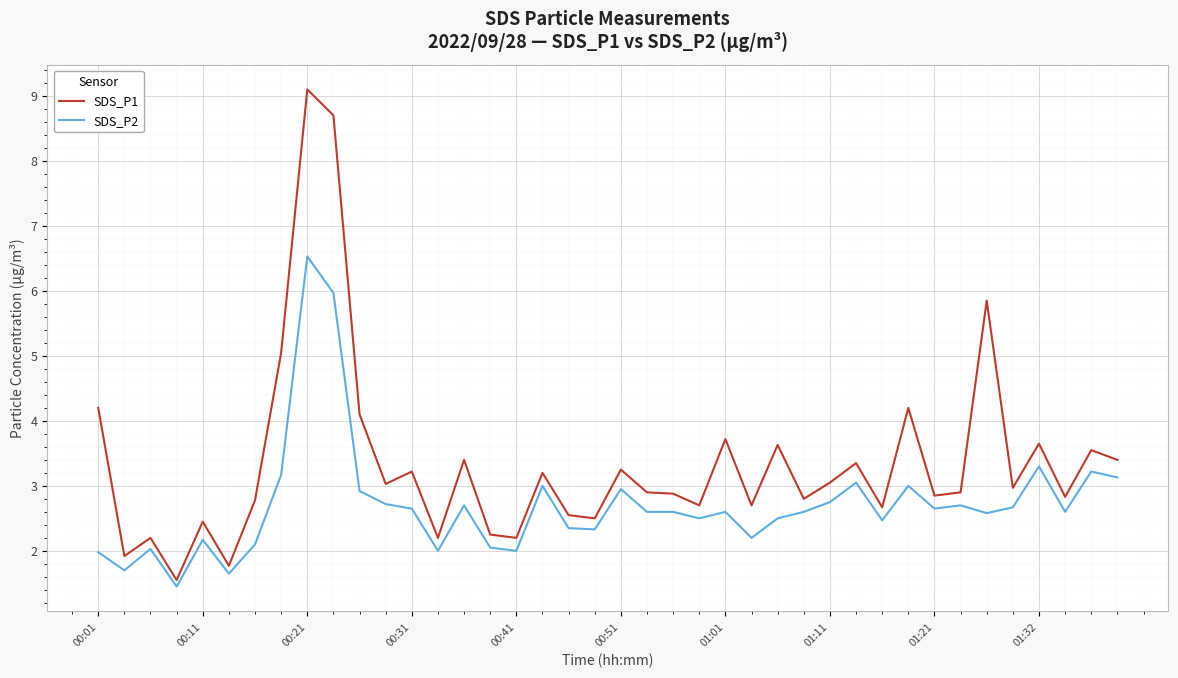

What is the minimum value for SDS_P1?

1.6